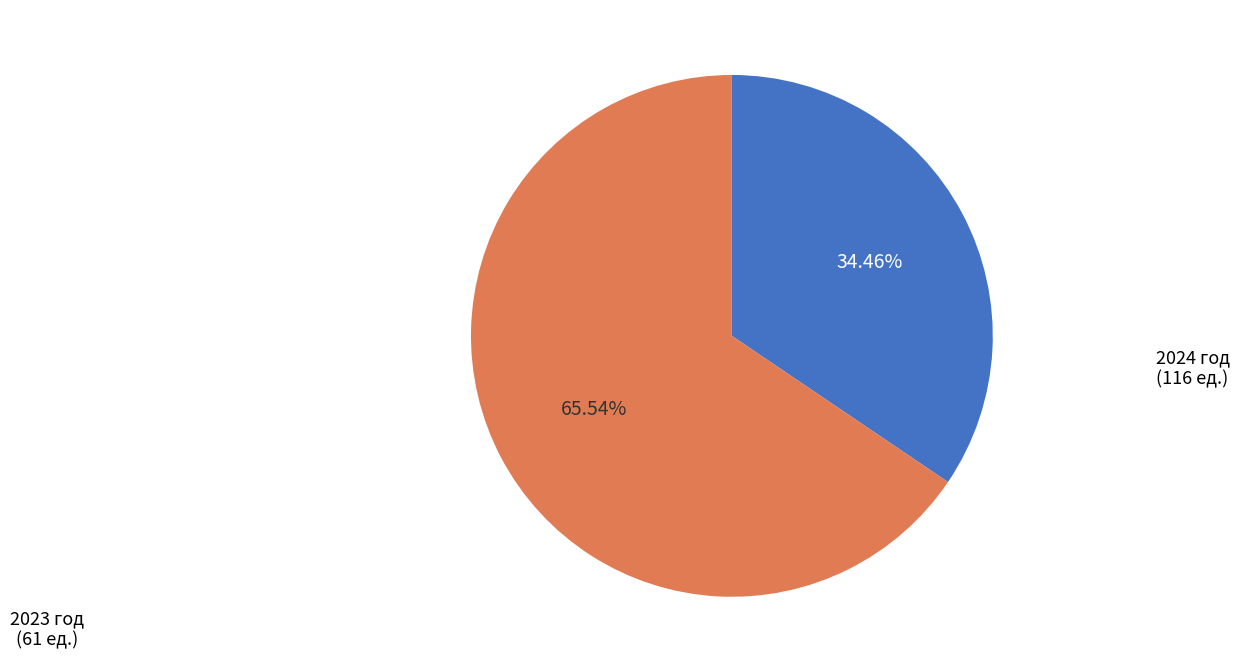

Is there any slice that represents more than half of the pie?

Yes